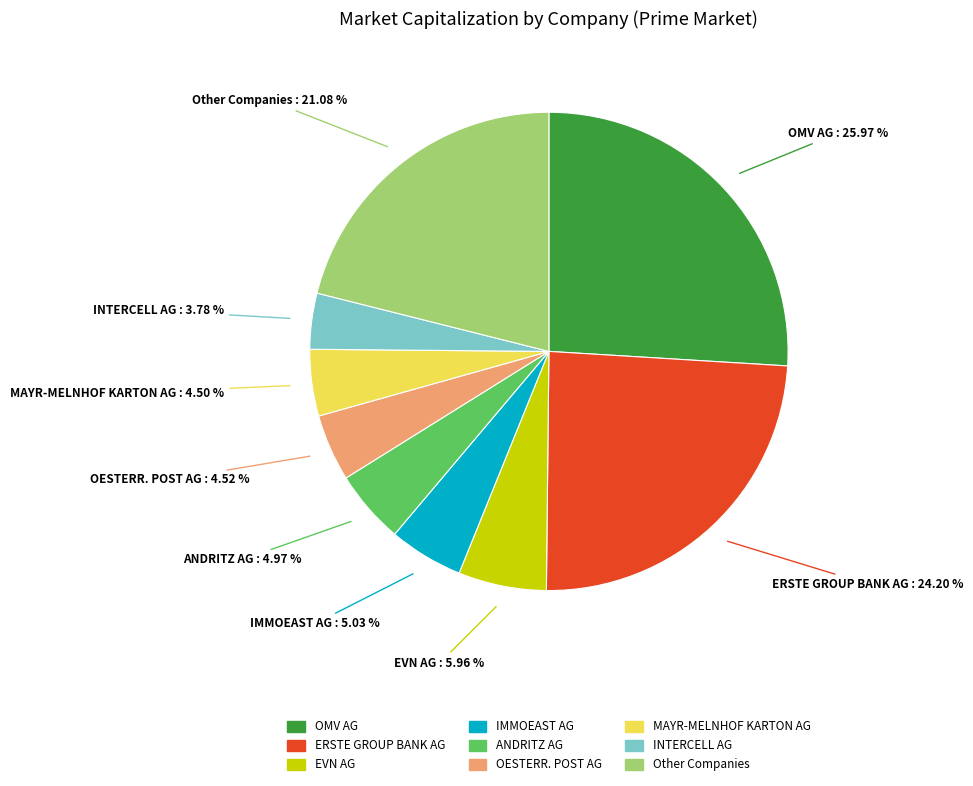

Does any single category account for the majority?

No